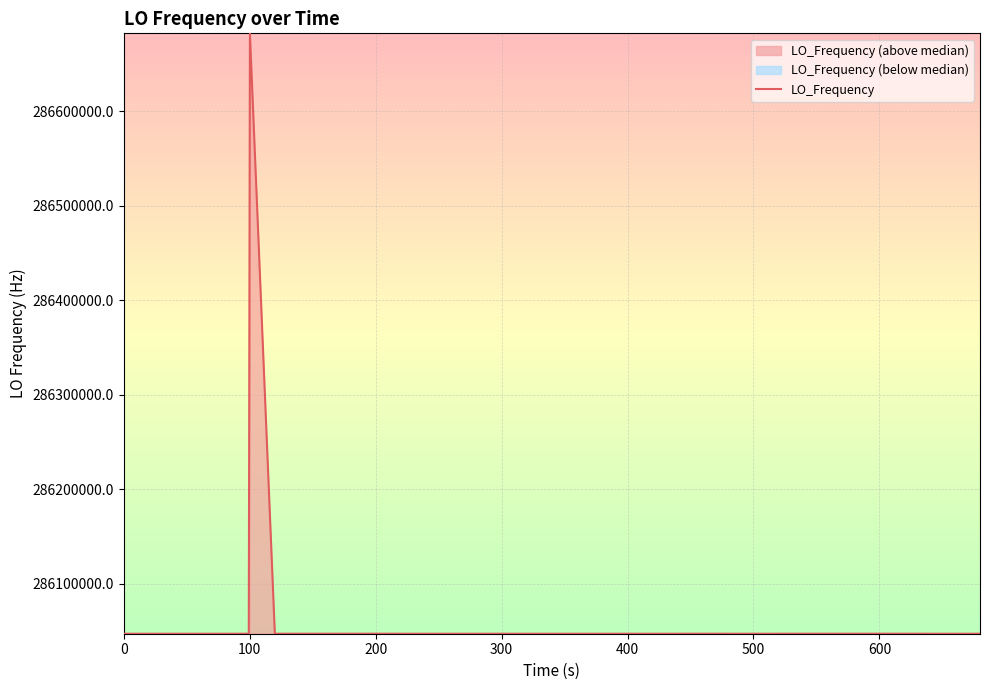

What is the minimum value for LO_Frequency?

286046996.5